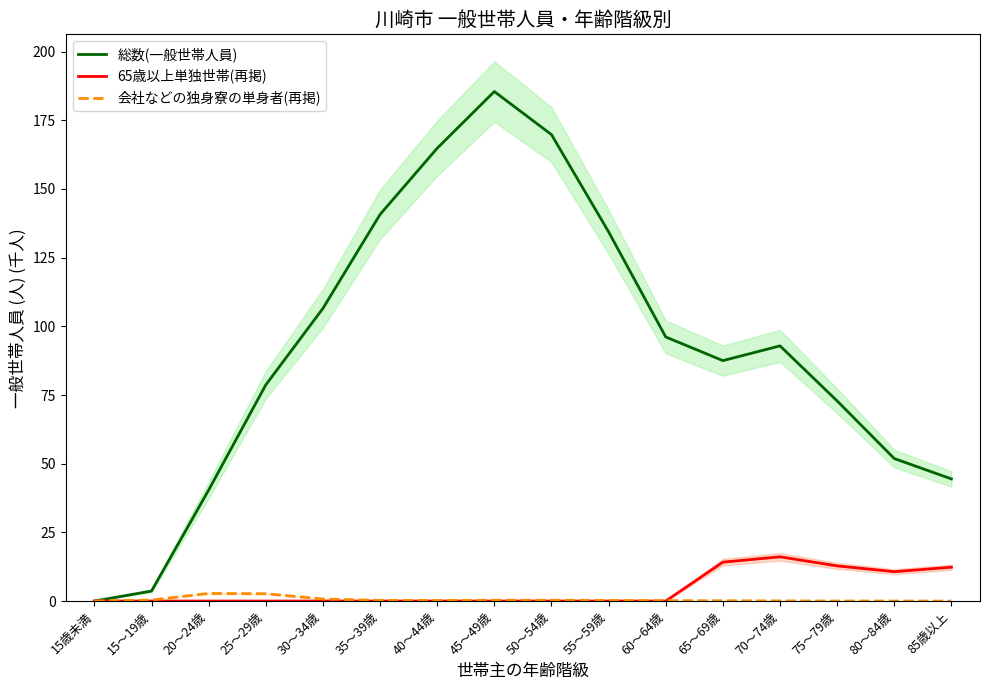

At how many categories does at least one series exceed 136?

4